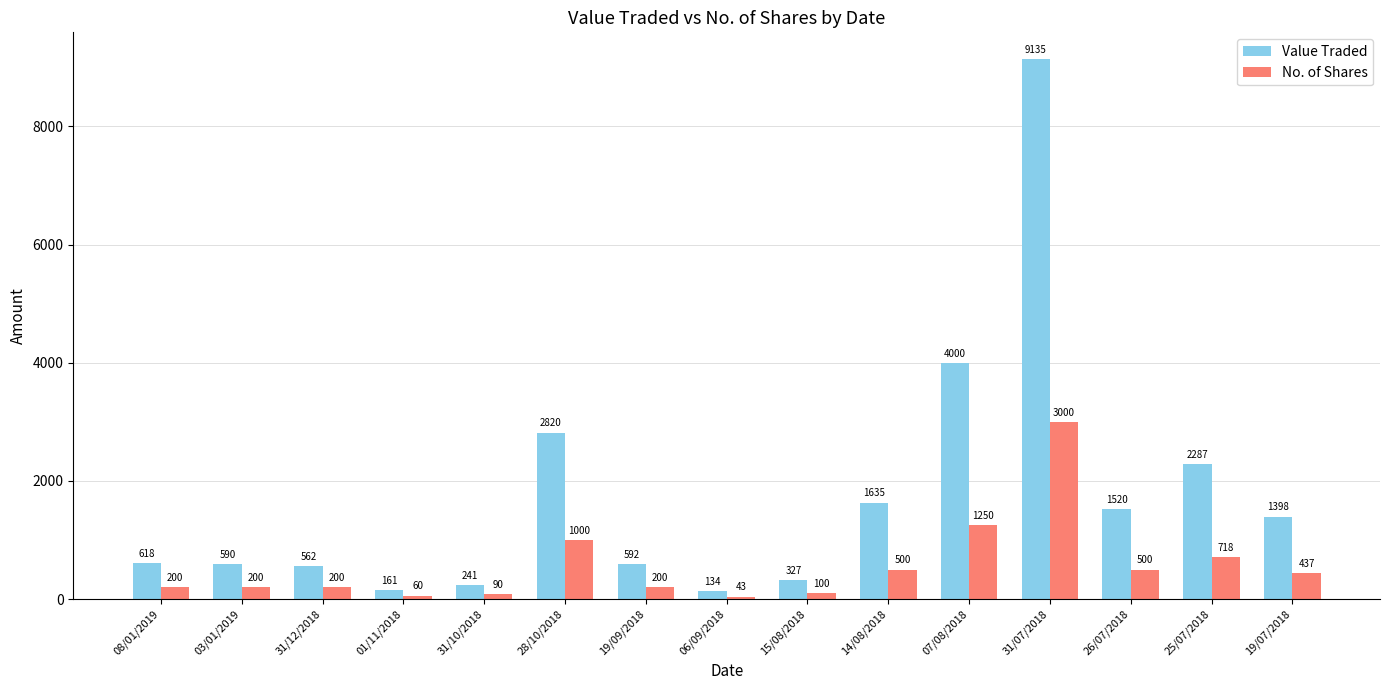

List the series in order of their overall mean, lowest first.

No. of Shares, Value Traded